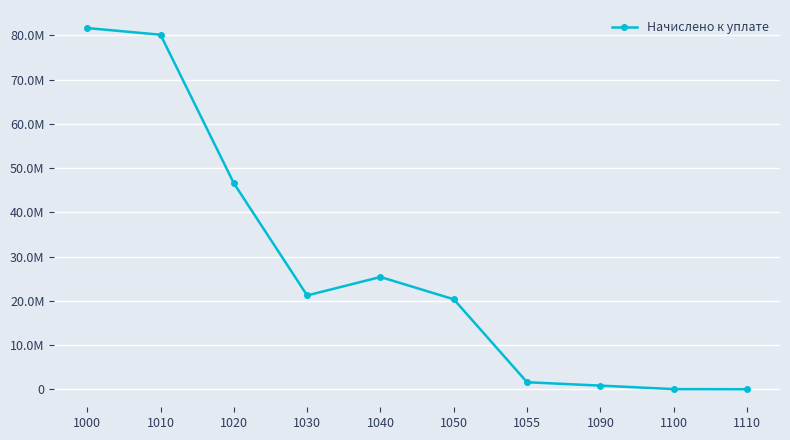

Is this an area chart (filled region under the line)?

No